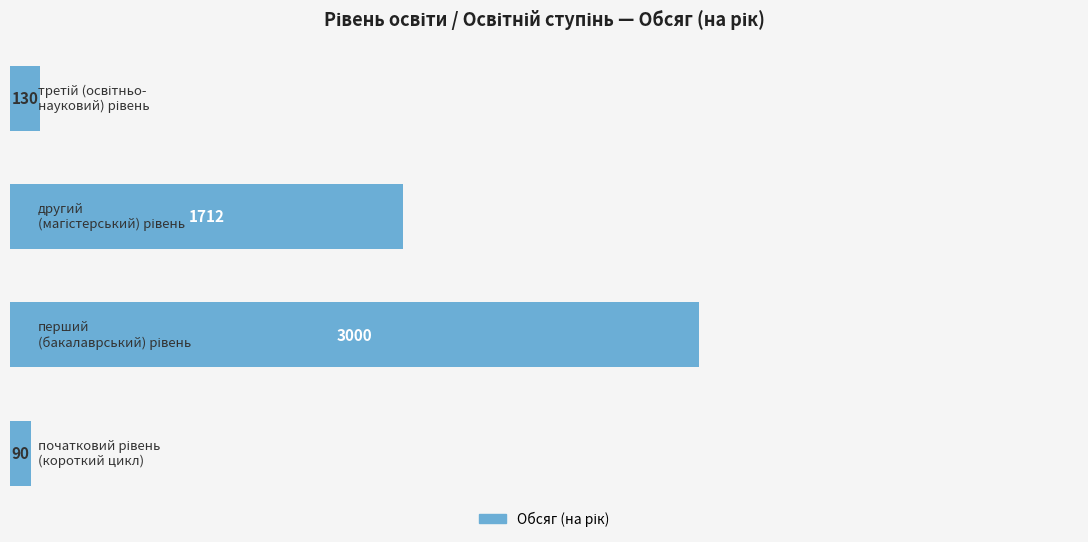

Reading bottom to top, transcribe all the data shown in this chart.

90	3000	1712	130